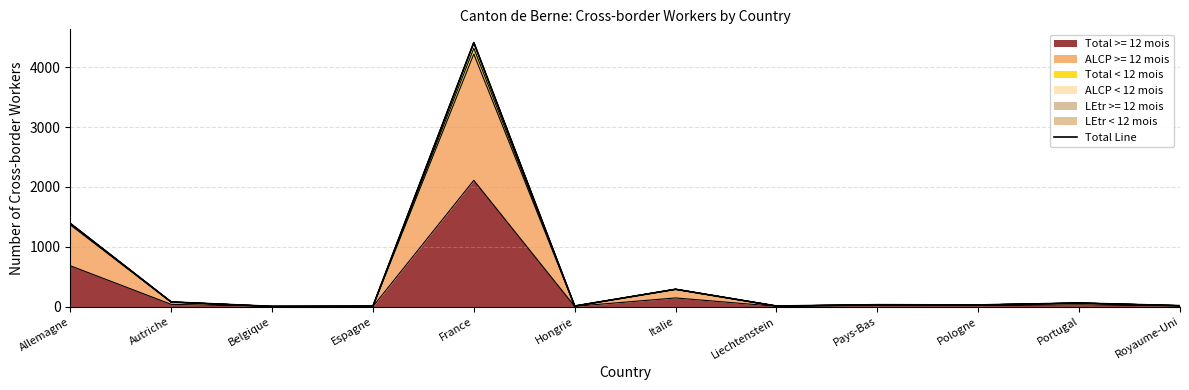

Which label corresponds to the largest value in the chart?

France